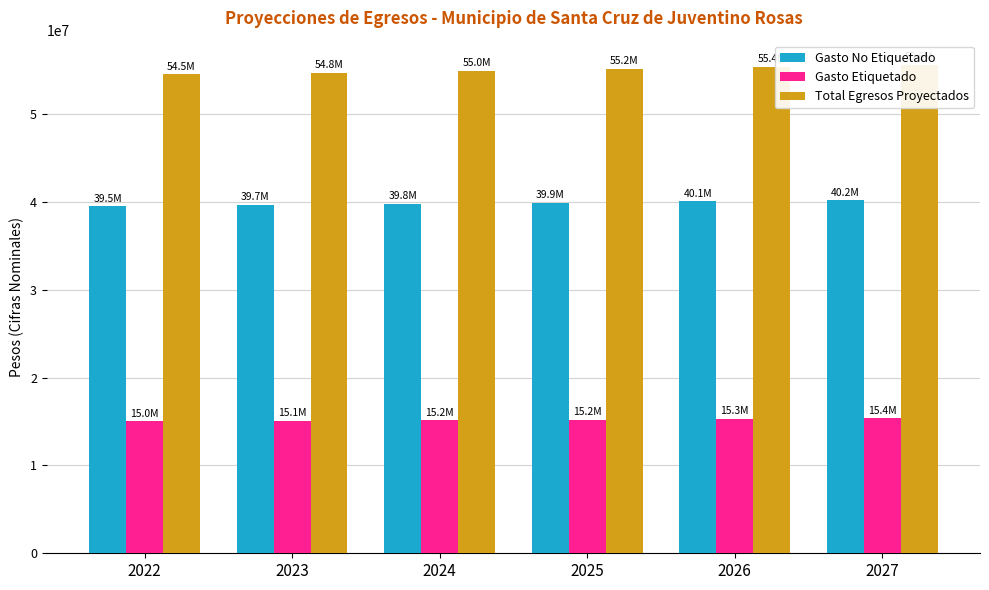

What is the sum of all Gasto No Etiquetado values?

239227691.6